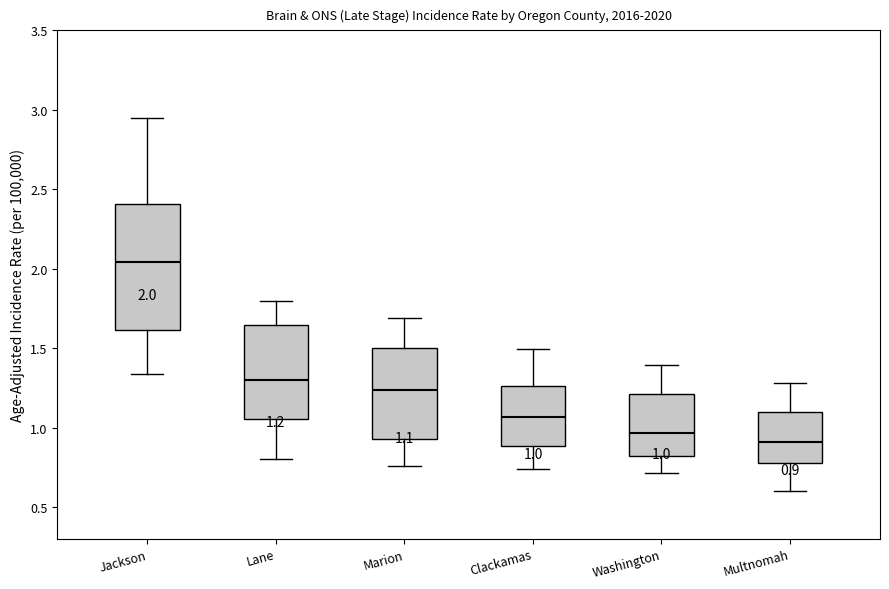

Which box's median line is the lowest?

Multnomah